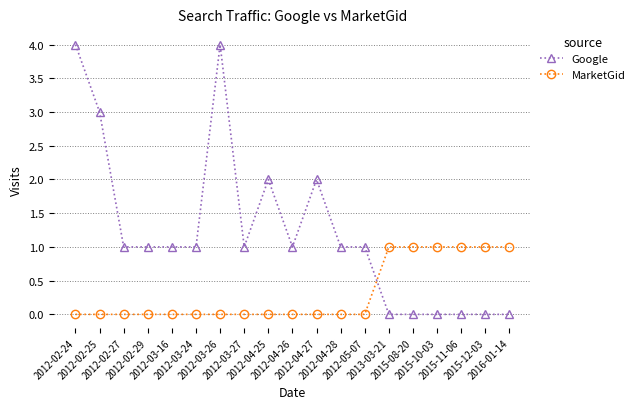

True or false: Google has more than 0 interior local peaks.

True